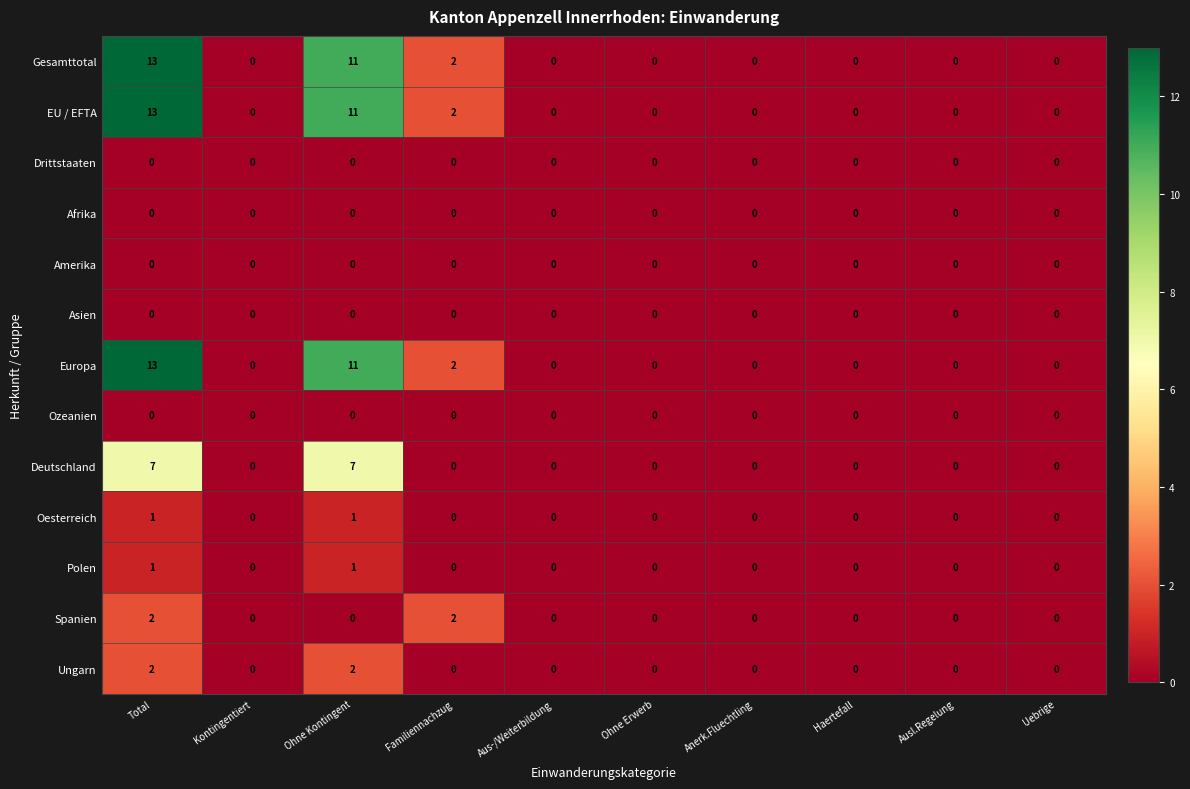

At which category is the sum across all series the highest?

Total